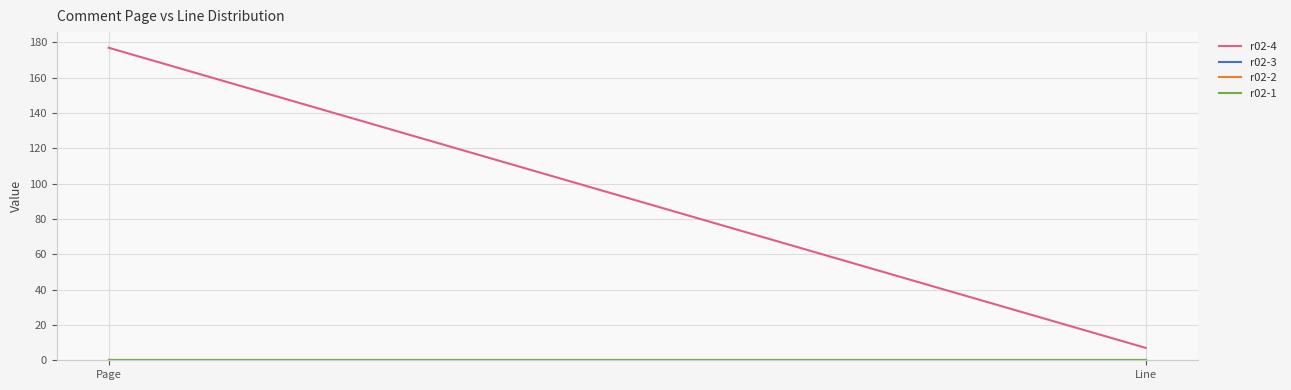

At how many categories does at least one series exceed 51?

1